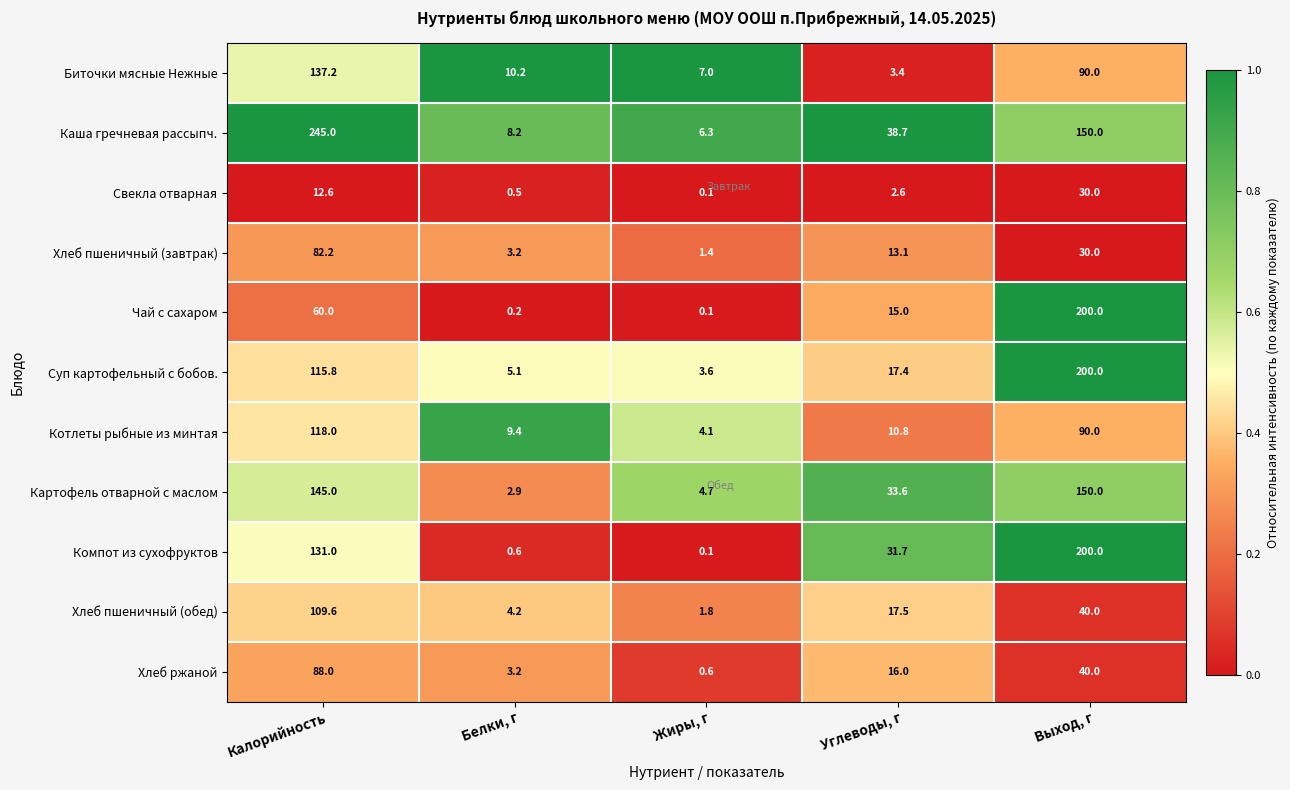

What is the total value across all series at Жиры, г?

29.8